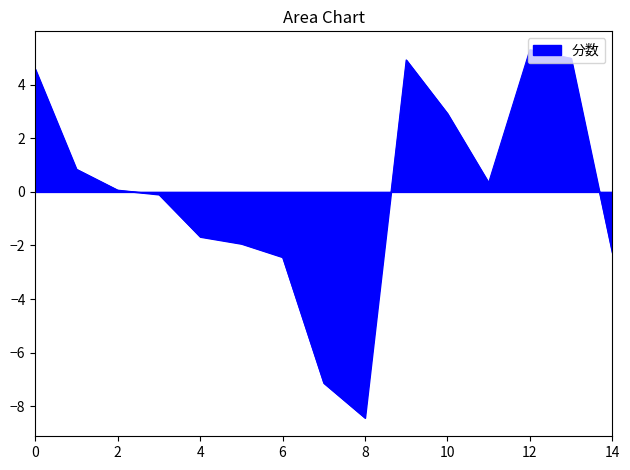

What is the smallest value displayed?

-8.4